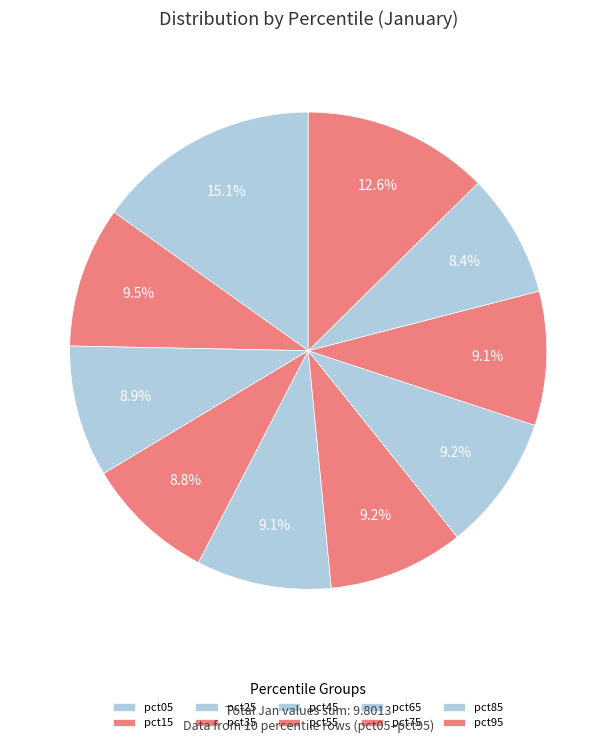

What percentage do pct35 and pct45 together represent?

17.9%